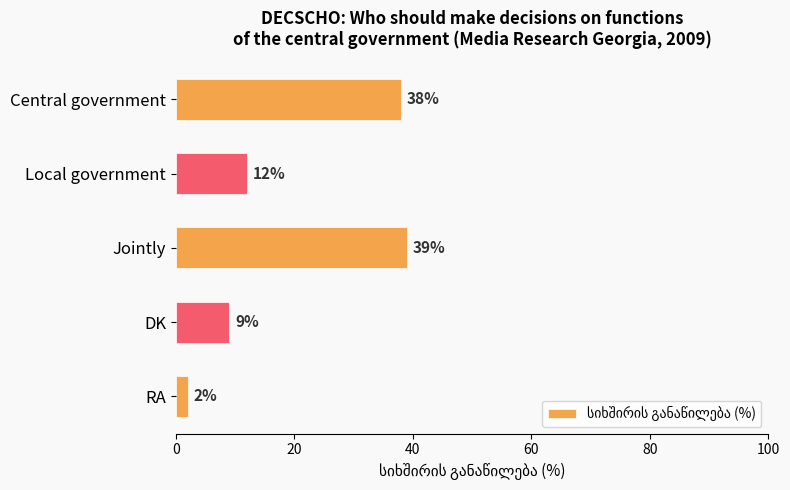

What is the change in value from Local government to DK?

-3